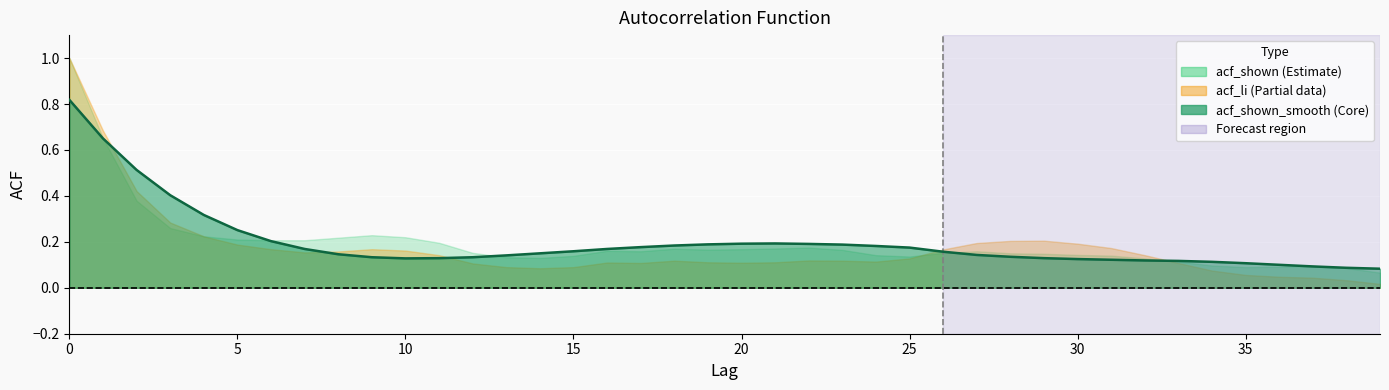

Is it true that acf_li equals 0.1 at 22?

False